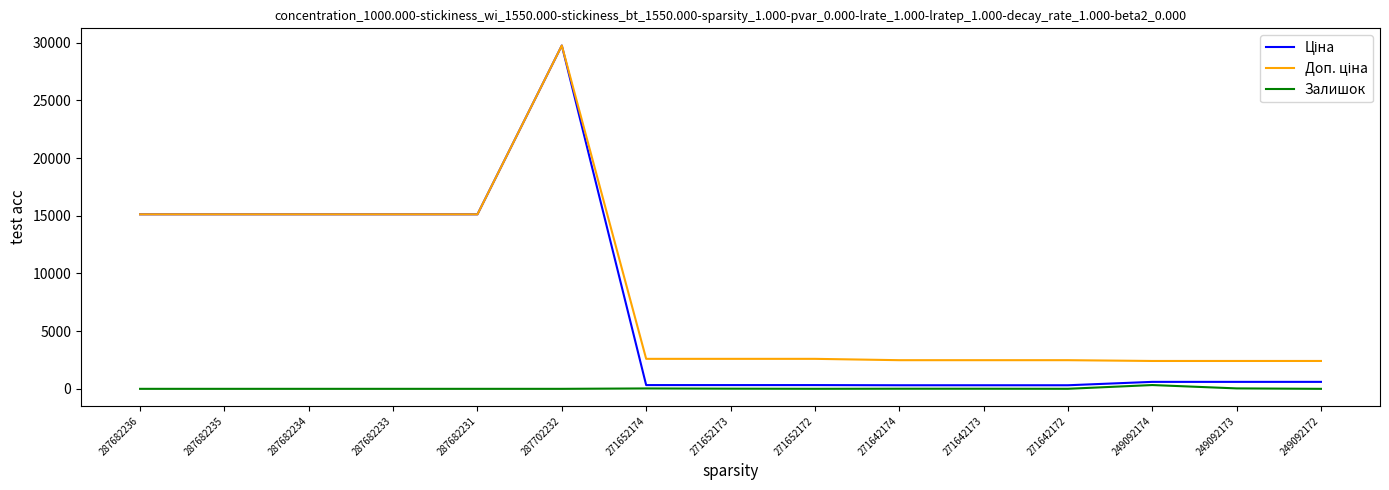

The Залишок series shows 15.0 at 271652173. True or false?

True